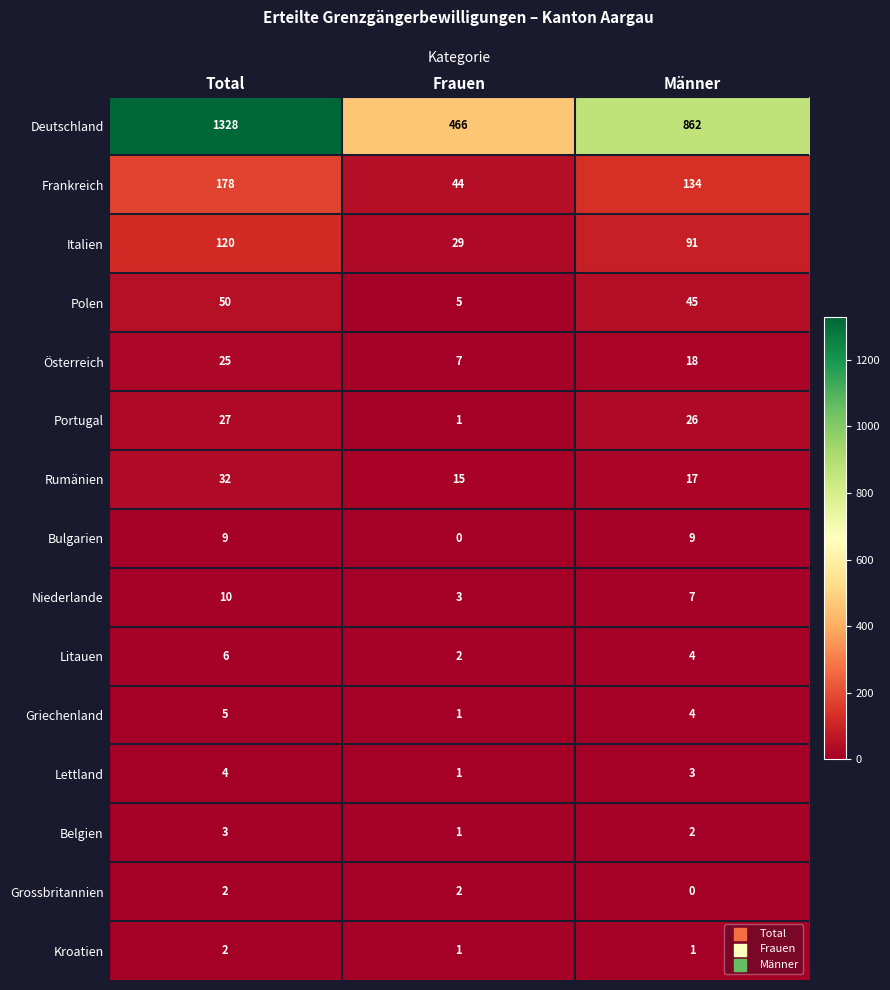

What is the difference between the highest and lowest values at Total?

1326